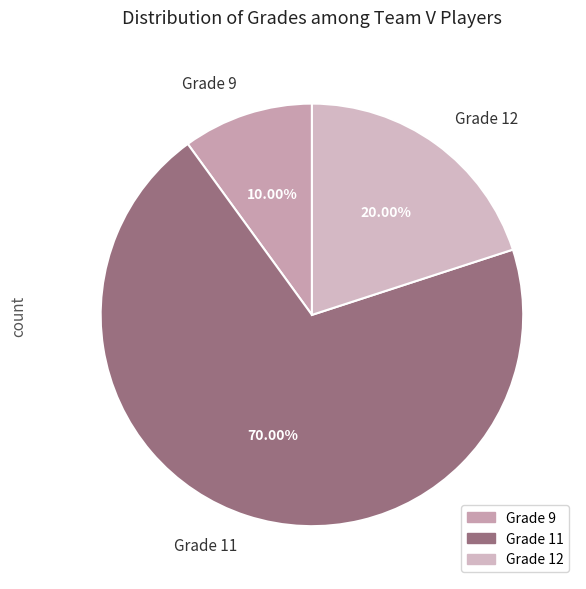

Is there a majority slice in this chart?

Yes